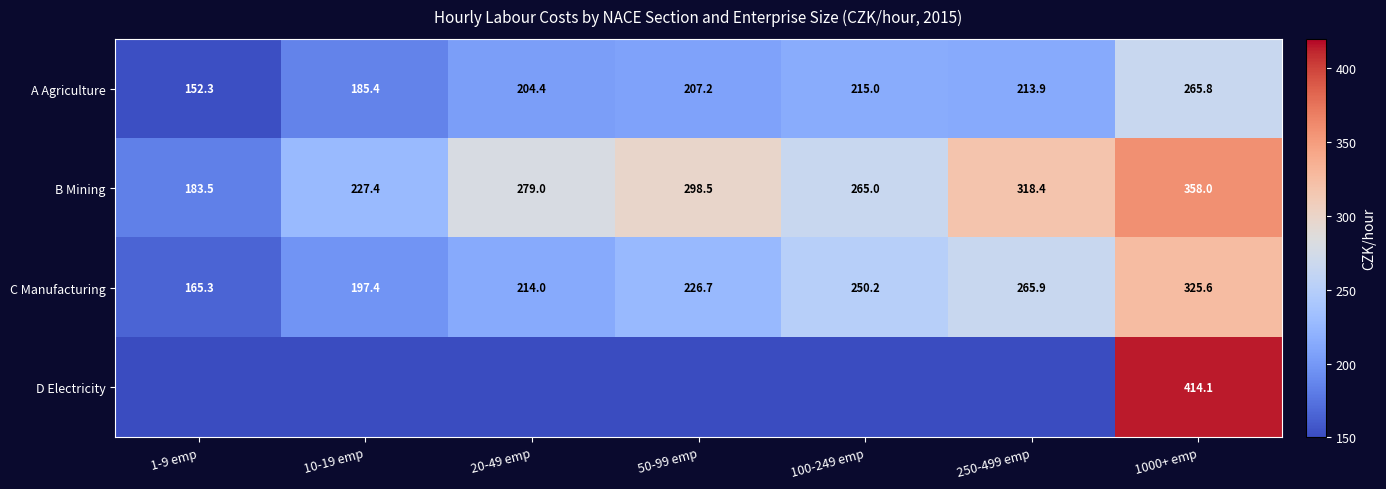

What is the approximate value of A Agriculture at 250-499 emp?

213.9